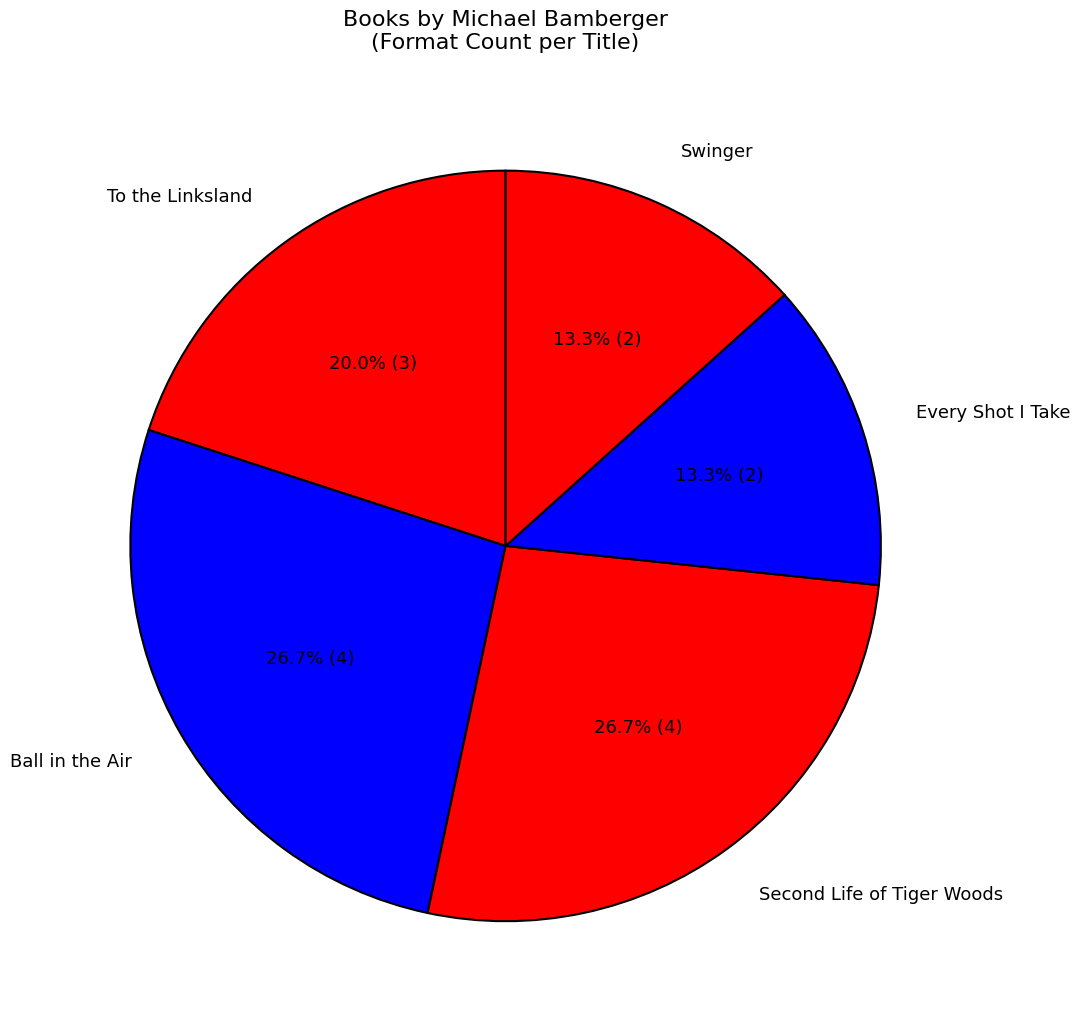

Approximately how many times larger is the value at To the Linksland compared to Swinger?

1.5